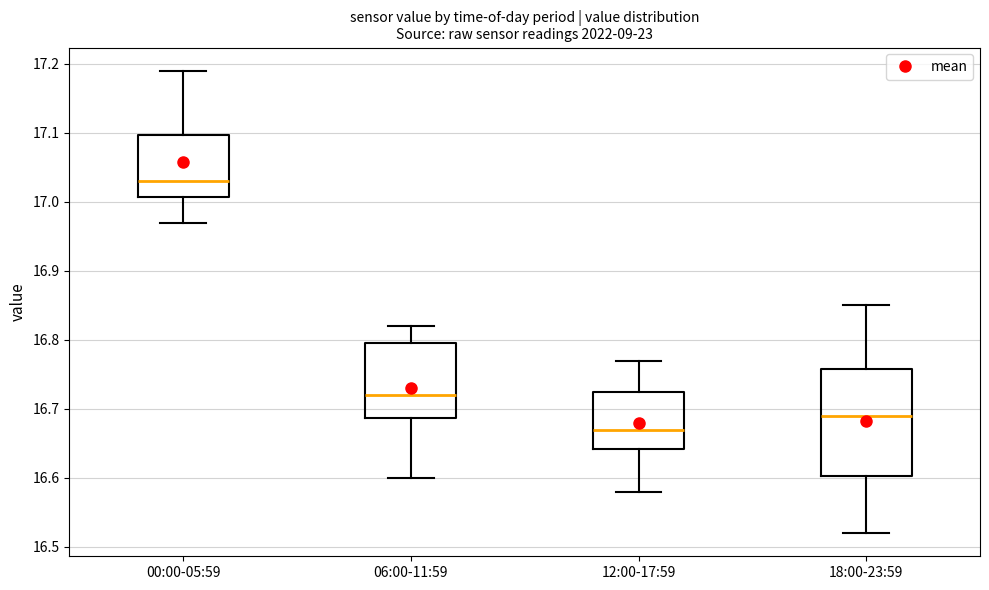

Reading left to right, read every box against the y-axis: the position of its median line, the range the box covers, and the ends of its whiskers. The values are not printed on the chart, so give them approximately, as read against the axis.

00:00-05:59: median 17.03, box 17.01 to 17.10, whiskers 16.97 to 17.19
06:00-11:59: median 16.72, box 16.69 to 16.80, whiskers 16.60 to 16.82
12:00-17:59: median 16.67, box 16.64 to 16.73, whiskers 16.58 to 16.77
18:00-23:59: median 16.69, box 16.60 to 16.76, whiskers 16.52 to 16.85